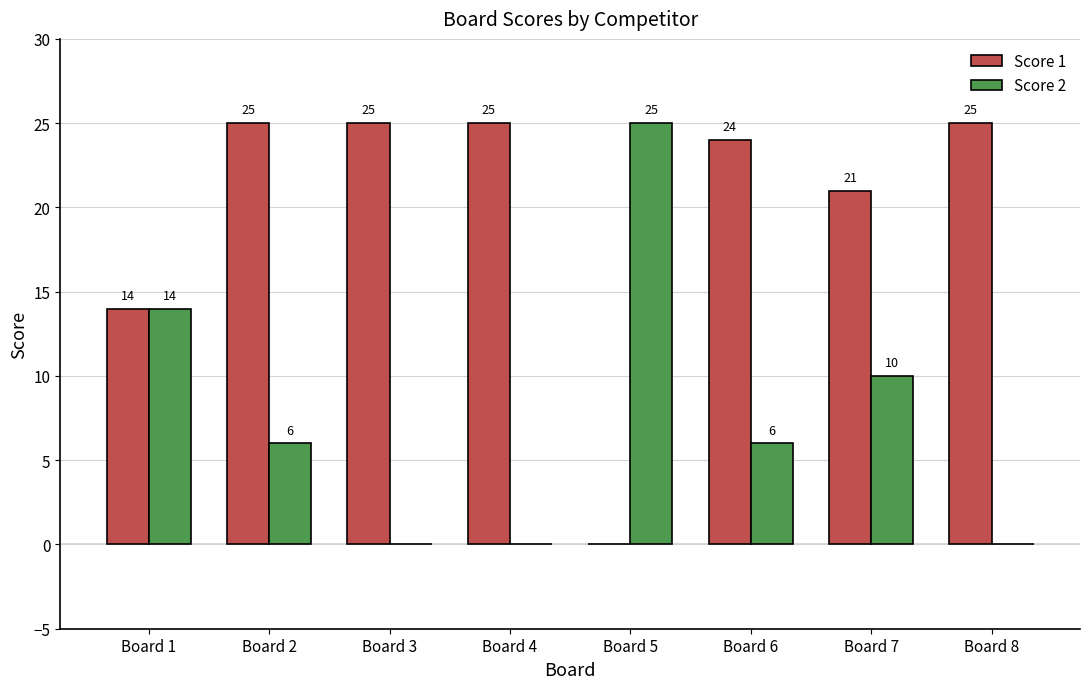

How many Score 2 values are between 0 and 14?

7